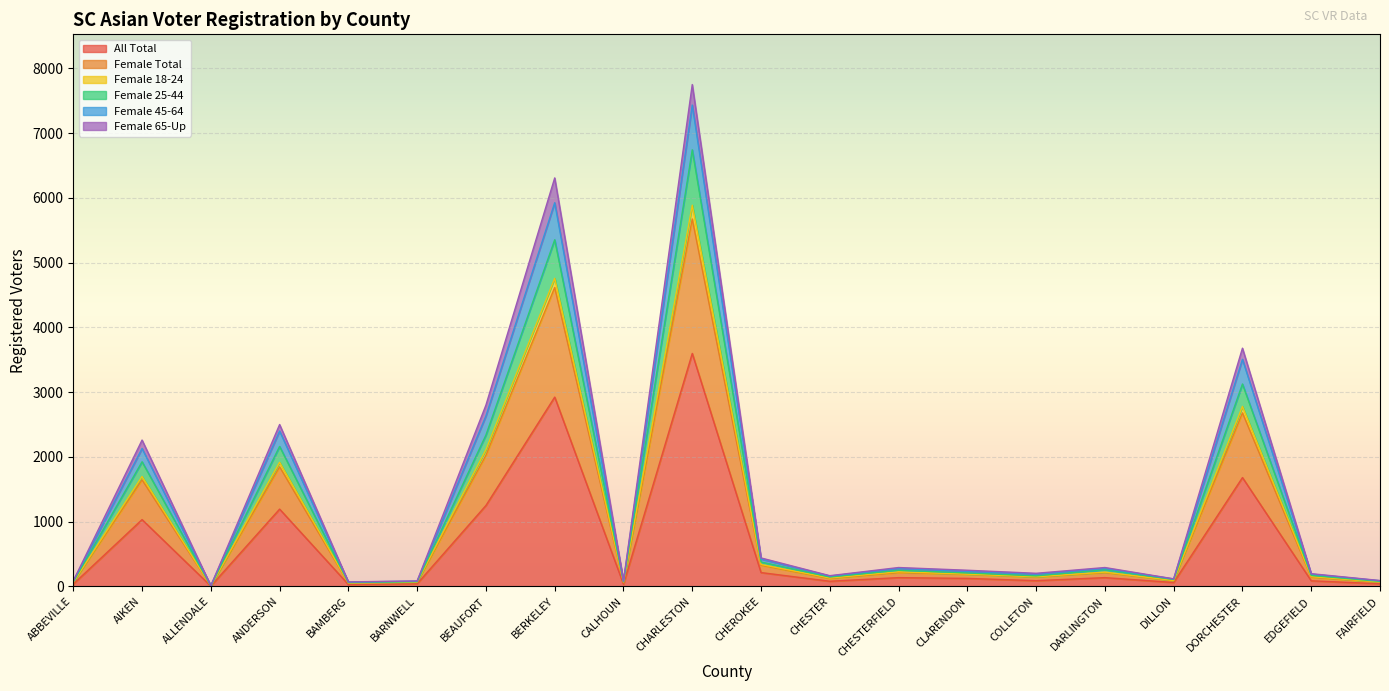

The value of All Total at ANDERSON is 441. True or false?

False